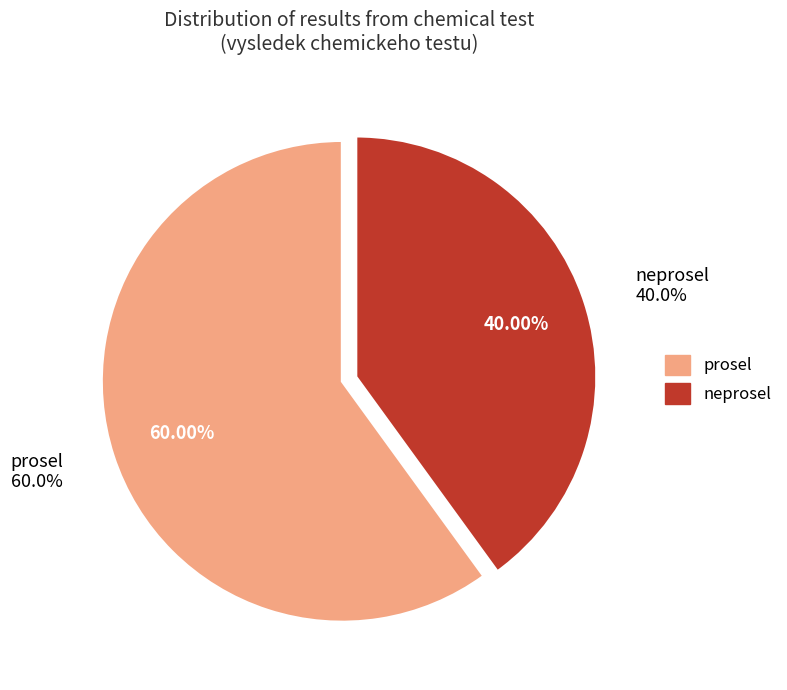

Approximately how many times larger is the value at prosel compared to neprosel?

1.5